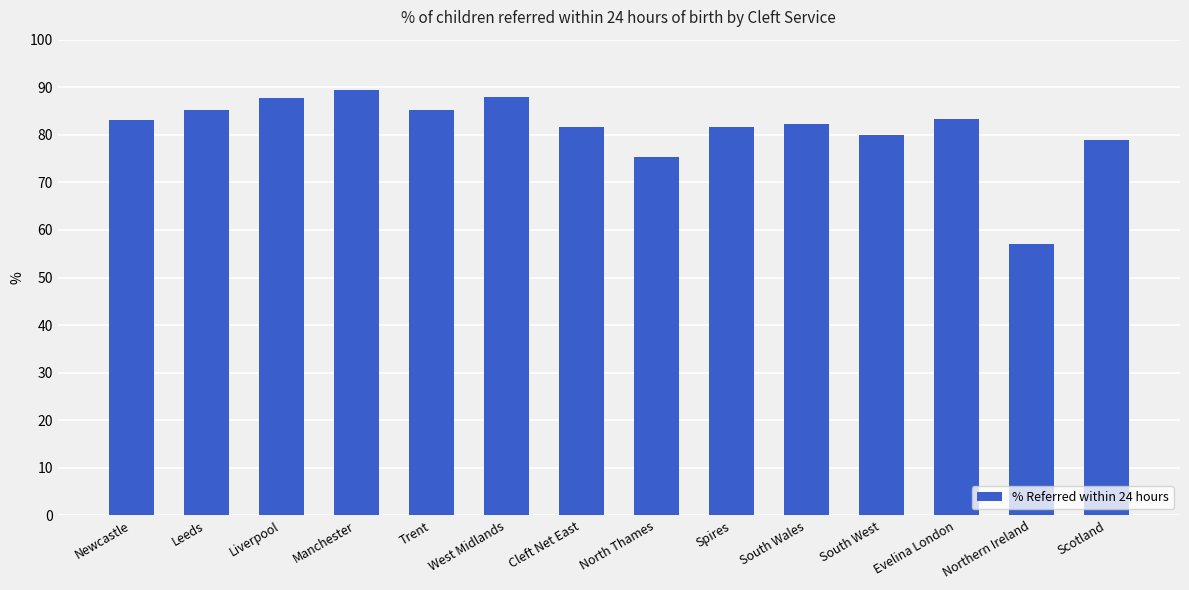

Does the chart contain any negative values?

No